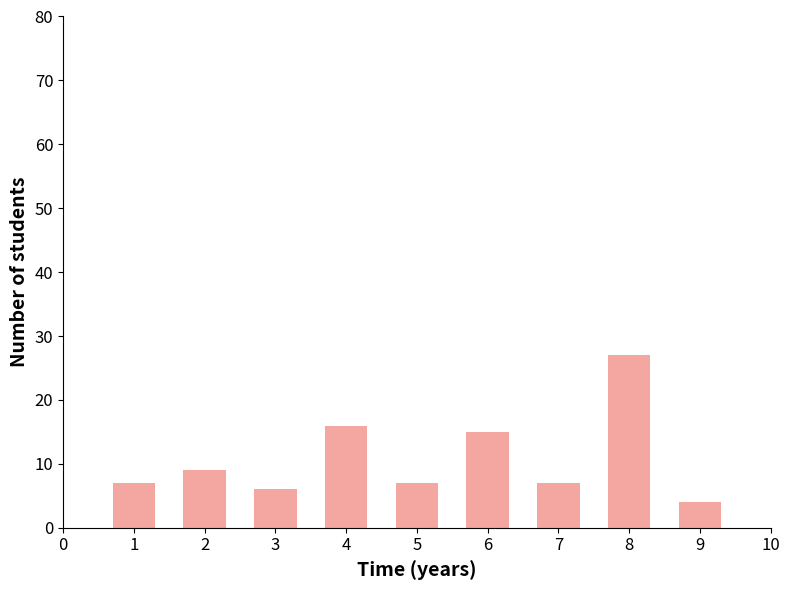

Reading left to right, extract all data points from this chart.

7	9	6	16	7	15	7	27	4